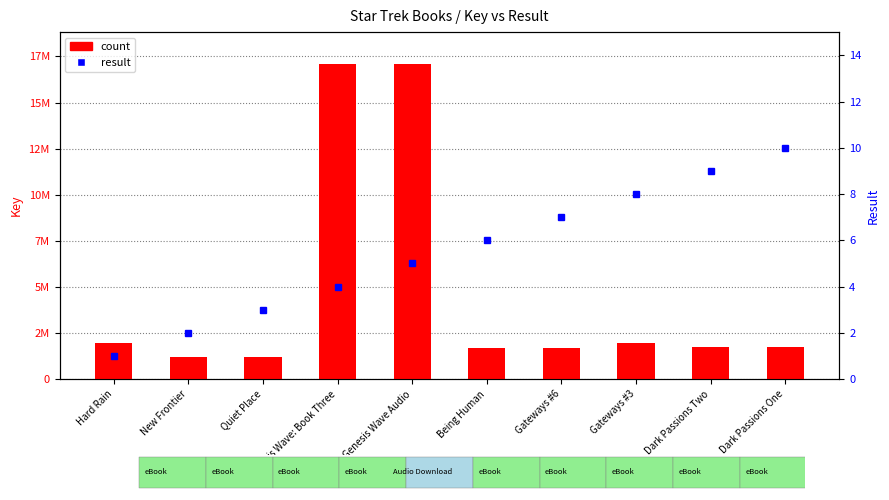

What are all the series names shown in the legend?

count, result